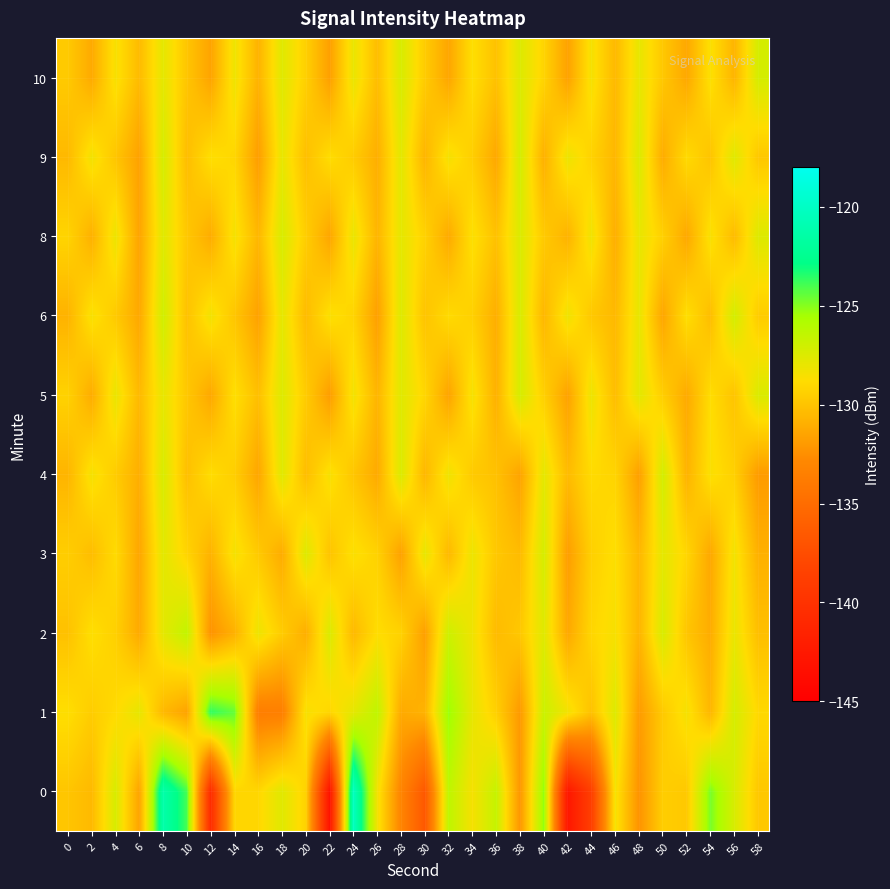

Reading right to left, what are all the values shown in this chart?

0: 58=-129.8	56=-127.3	54=-124.8	52=-129.8	50=-129.5	48=-132.3	46=-128.4	44=-138.7	42=-142.7	40=-125.2	38=-132.1	36=-126.6	34=-128.5	32=-126.3	30=-136.6	28=-133.1	26=-128.3	24=-120.2	22=-143.1	20=-129.3	18=-127.6	16=-129.1	14=-129.1	12=-140.5	10=-124.0	8=-121.2	6=-131.5	4=-127.3	2=-130.5	0=-129.9
1: 58=-129.0	56=-127.2	54=-130.6	52=-128.4	50=-129.7	48=-131.9	46=-127.5	44=-130.1	42=-128.3	40=-126.8	38=-132.0	36=-129.4	34=-127.9	32=-125.3	30=-130.8	28=-131.2	26=-126.4	24=-127.8	22=-129.1	20=-128.5	18=-133.5	16=-133.6	14=-124.4	12=-123.6	10=-131.5	8=-130.5	6=-127.9	4=-128.9	2=-129.6	0=-128.7
2: 58=-130.2	56=-128.0	54=-131.1	52=-129.9	50=-127.3	48=-130.7	46=-128.5	44=-129.1	42=-131.3	40=-127.6	38=-129.8	36=-130.4	34=-128.2	32=-126.9	30=-131.7	28=-129.3	26=-128.8	24=-130.5	22=-127.4	20=-131.0	18=-129.6	16=-128.1	14=-130.9	12=-132.3	10=-126.5	8=-127.8	6=-131.2	4=-129.4	2=-128.7	0=-130.1
3: 58=-130.9	56=-128.3	54=-131.3	52=-129.1	50=-127.8	48=-130.6	46=-128.7	44=-129.4	42=-131.8	40=-127.2	38=-130.4	36=-129.8	34=-128.1	32=-130.5	30=-127.9	28=-131.6	26=-129.3	24=-128.6	22=-130.0	20=-127.5	18=-131.1	16=-129.7	14=-128.4	12=-130.8	10=-129.2	8=-127.7	6=-131.4	4=-128.9	2=-130.3	0=-129.5
4: 58=-131.9	56=-129.4	54=-128.6	52=-130.8	50=-127.1	48=-131.7	46=-129.2	44=-128.9	42=-130.4	40=-127.8	38=-131.5	36=-130.1	34=-129.7	32=-128.2	30=-130.6	28=-127.4	26=-131.2	24=-129.9	22=-128.5	20=-130.3	18=-127.6	16=-131.4	14=-129.5	12=-128.8	10=-130.2	8=-127.3	6=-131.0	4=-129.6	2=-128.4	0=-130.7
5: 58=-127.4	56=-130.0	54=-128.8	52=-131.2	50=-129.5	48=-127.7	46=-130.3	44=-128.1	42=-131.6	40=-129.4	38=-127.2	36=-130.9	34=-128.4	32=-131.5	30=-129.1	28=-127.6	26=-130.7	24=-128.3	22=-131.8	20=-129.6	18=-127.5	16=-130.2	14=-128.7	12=-131.3	10=-129.8	8=-127.9	6=-130.5	4=-128.0	2=-131.1	0=-129.3
6: 58=-129.6	56=-127.1	54=-130.3	52=-128.7	50=-131.4	48=-127.9	46=-130.5	44=-129.8	42=-128.2	40=-130.6	38=-127.3	36=-131.0	34=-129.4	32=-128.9	30=-130.0	28=-127.5	26=-131.7	24=-129.2	22=-128.6	20=-130.4	18=-127.8	16=-131.6	14=-129.9	12=-128.3	10=-130.1	8=-127.0	6=-131.3	4=-129.7	2=-128.5	0=-130.8
8: 58=-127.5	56=-130.4	54=-128.5	52=-131.3	50=-129.4	48=-127.9	46=-131.0	44=-128.2	42=-130.8	40=-129.7	38=-127.4	36=-130.1	34=-128.6	32=-131.2	30=-129.3	28=-127.8	26=-130.7	24=-128.0	22=-131.4	20=-129.5	18=-127.3	16=-130.6	14=-128.4	12=-131.1	10=-129.8	8=-127.6	6=-131.5	4=-128.1	2=-130.9	0=-129.2
9: 58=-129.8	56=-127.6	54=-130.0	52=-128.9	50=-131.1	48=-127.4	46=-130.6	44=-129.3	42=-128.1	40=-130.9	38=-127.1	36=-131.3	34=-129.5	32=-128.4	30=-130.7	28=-127.7	26=-131.0	24=-129.6	22=-128.8	20=-130.2	18=-127.9	16=-131.8	14=-129.1	12=-128.7	10=-130.3	8=-127.2	6=-131.6	4=-129.9	2=-128.3	0=-130.5
10: 58=-127.2	56=-130.7	54=-128.6	52=-131.3	50=-129.8	48=-127.9	46=-130.5	44=-128.4	42=-131.6	40=-129.2	38=-127.5	36=-130.1	34=-128.7	32=-131.4	30=-129.6	28=-127.3	26=-130.3	24=-128.0	22=-131.7	20=-129.4	18=-127.6	16=-130.8	14=-128.2	12=-131.5	10=-129.9	8=-127.8	6=-130.4	4=-128.5	2=-131.2	0=-129.7